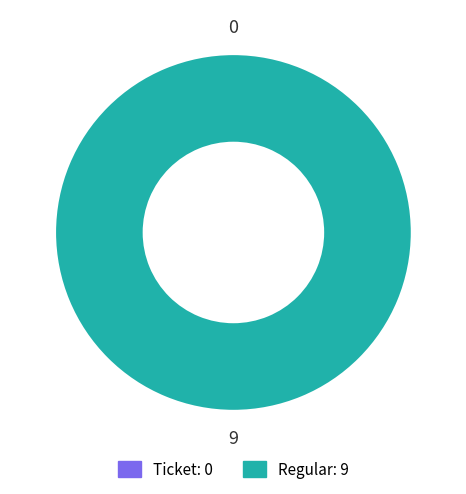

The Ticket slice represents 13% of the pie. True or false?

False